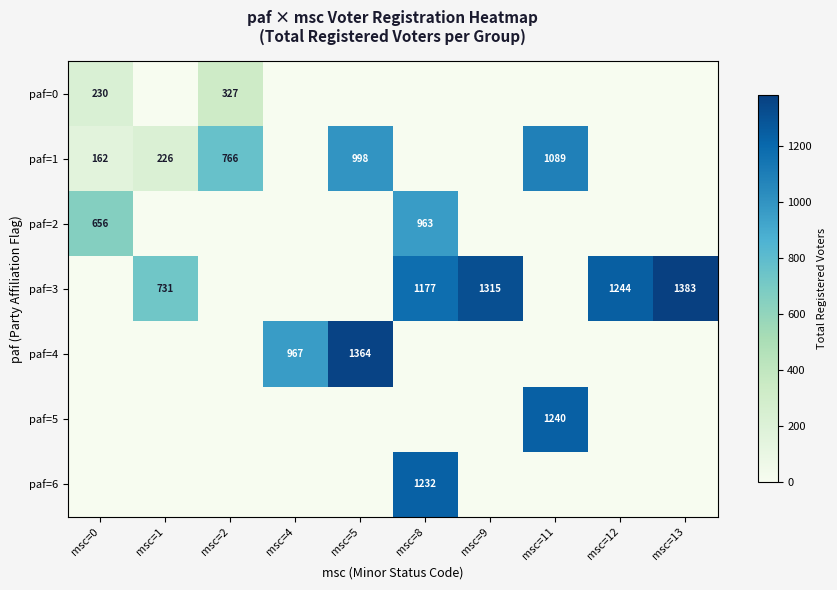

The paf=0 series shows 191 at msc=2. True or false?

False